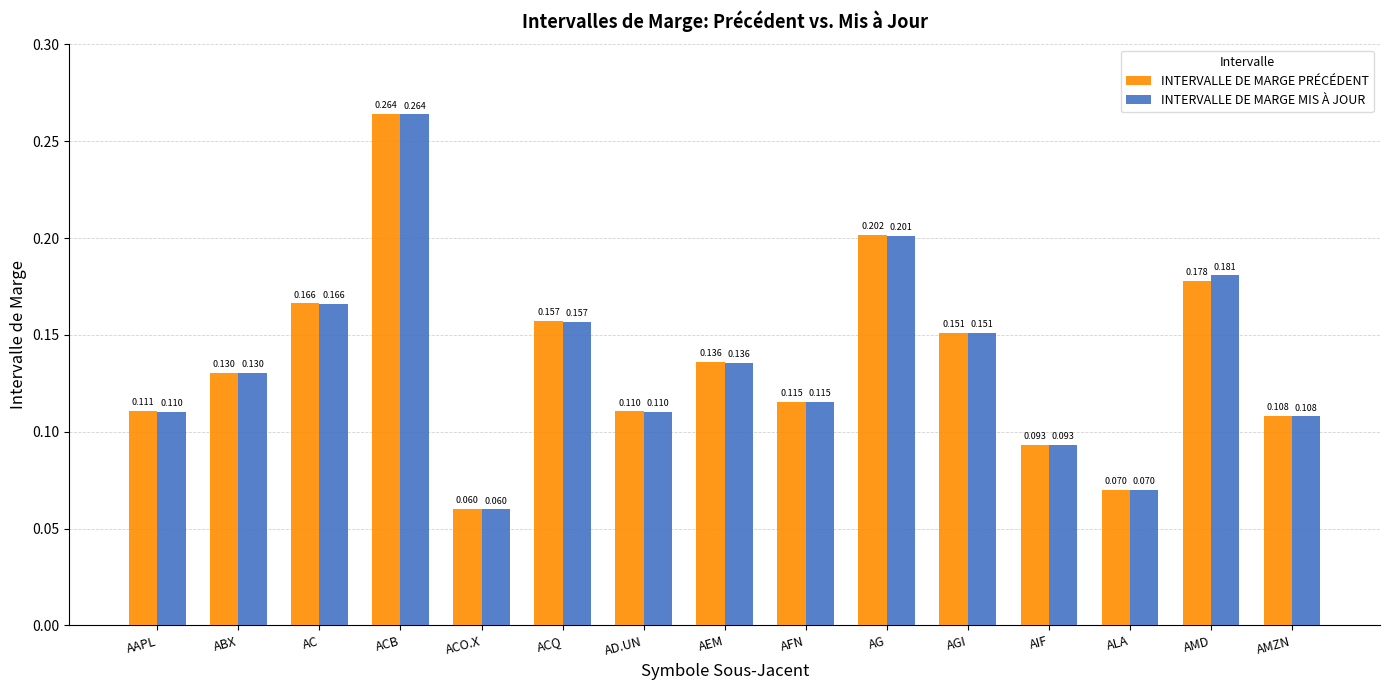

Is the value of INTERVALLE DE MARGE PRÉCÉDENT at ACB greater than the value of INTERVALLE DE MARGE MIS À JOUR at AMZN?

Yes